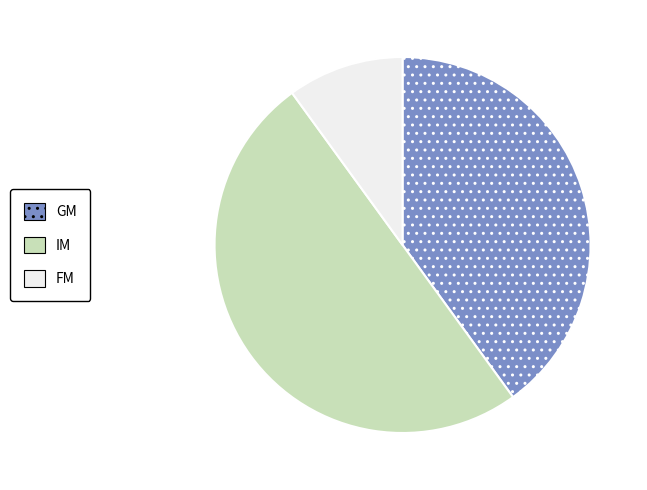

Count the number of slices in the pie.

3